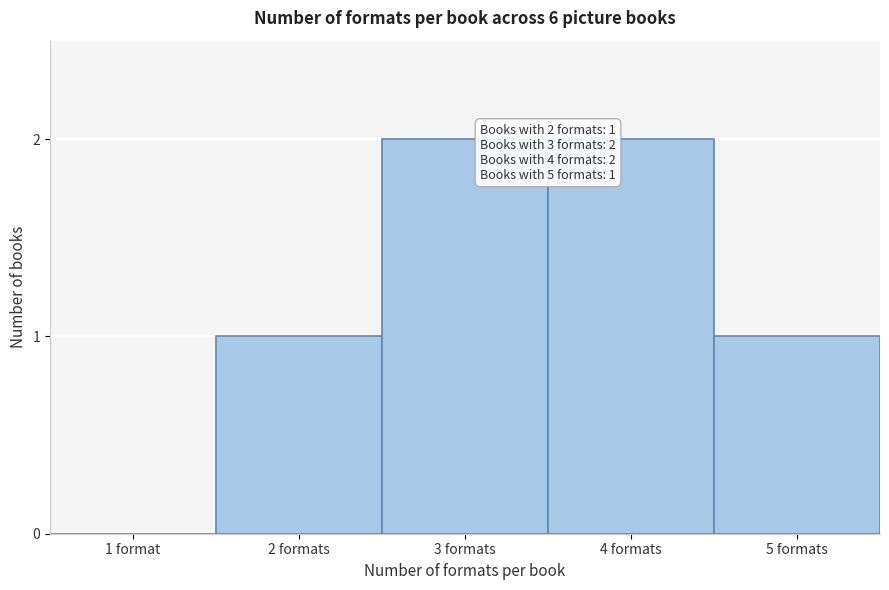

Reading left to right, extract all data points from this chart.

1 format=0	2 formats=1	3 formats=2	4 formats=2	5 formats=1